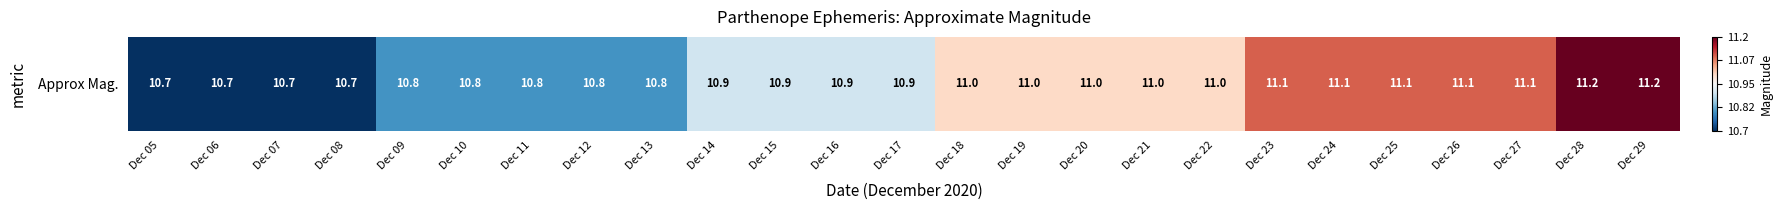

What is the approximate value at Dec 05?

-1.0